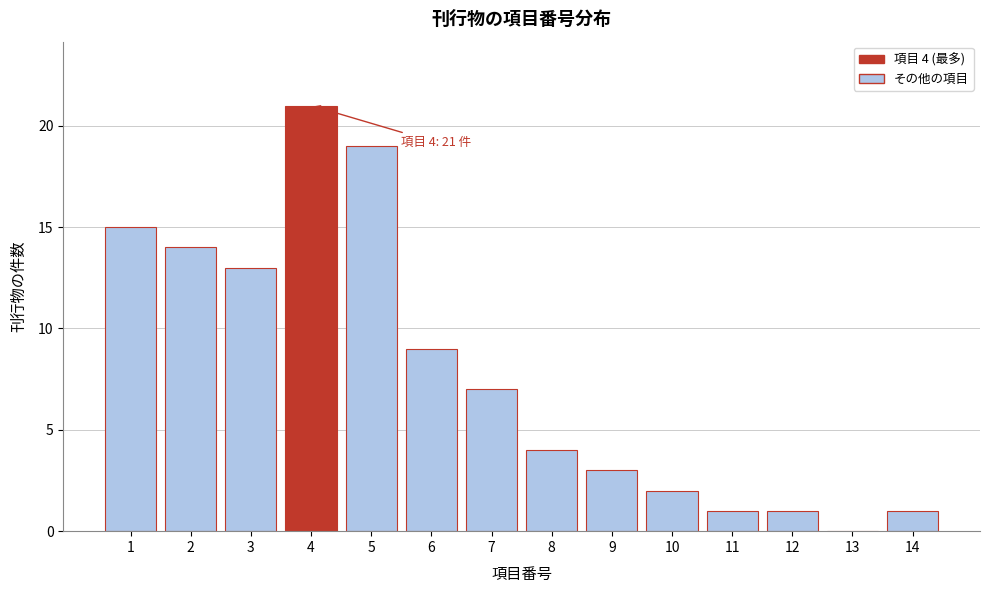

Reading right to left, transcribe all the data shown in this chart.

14=1	13=0	12=1	11=1	10=2	9=3	8=4	7=7	6=9	5=19	4=21	3=13	2=14	1=15